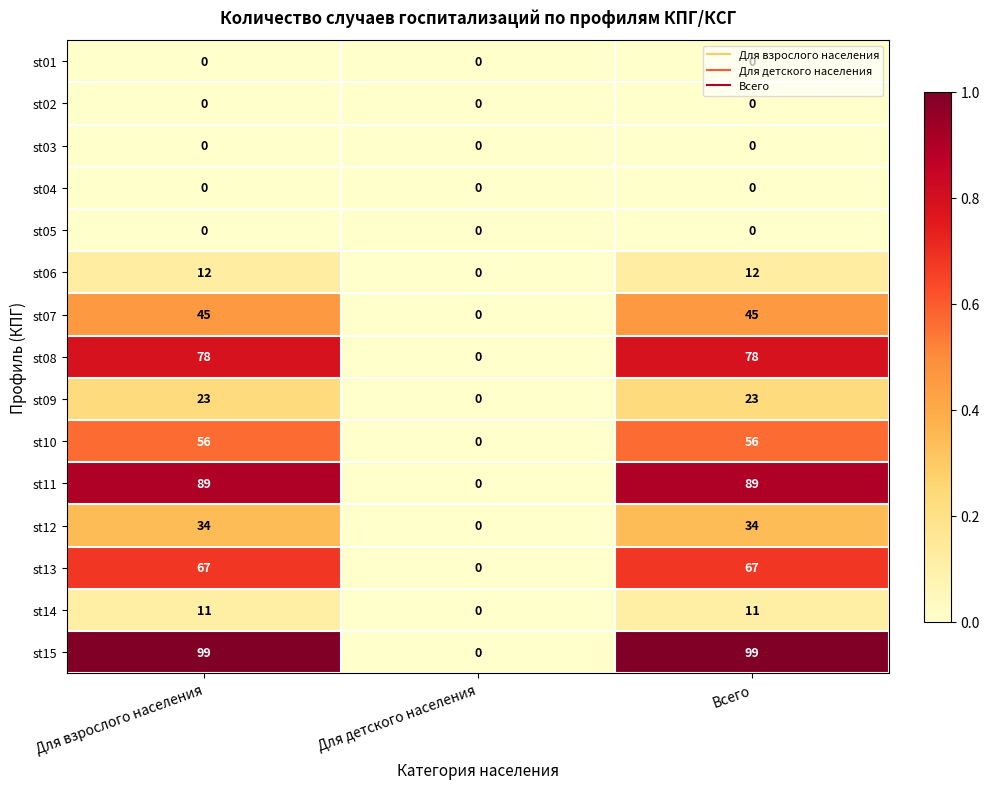

Which series has the largest total across all categories?

st15